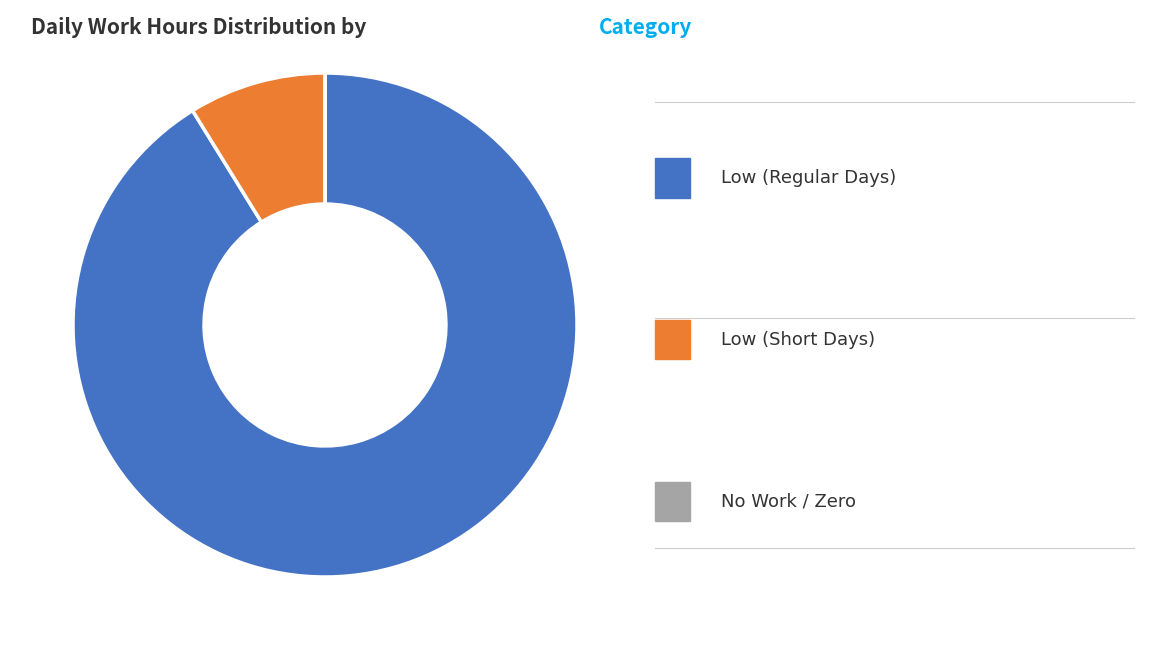

Is there a majority slice in this chart?

Yes